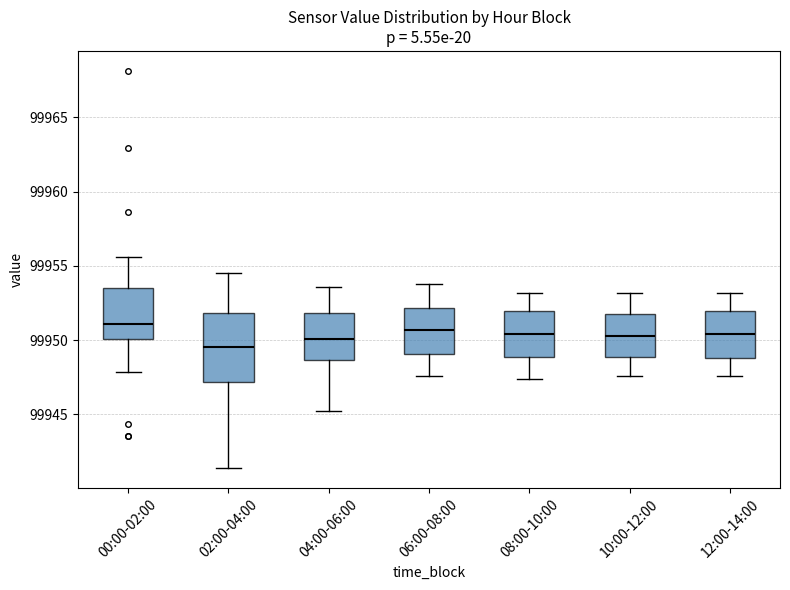

Reading left to right, read every box against the y-axis: the position of its median line, the range the box covers, and the ends of its whiskers. The values are not printed on the chart, so give them approximately, as read against the axis.

00:00-02:00: median 99951.0, box 99950.0 to 99953.5, whiskers 99948.0 to 99955.5
02:00-04:00: median 99949.5, box 99947.0 to 99952.0, whiskers 99941.5 to 99954.5
04:00-06:00: median 99950.0, box 99948.5 to 99952.0, whiskers 99945.0 to 99953.5
06:00-08:00: median 99950.5, box 99949.0 to 99952.0, whiskers 99947.5 to 99954.0
08:00-10:00: median 99950.5, box 99949.0 to 99952.0, whiskers 99947.5 to 99953.0
10:00-12:00: median 99950.5, box 99949.0 to 99952.0, whiskers 99947.5 to 99953.0
12:00-14:00: median 99950.5, box 99949.0 to 99952.0, whiskers 99947.5 to 99953.0